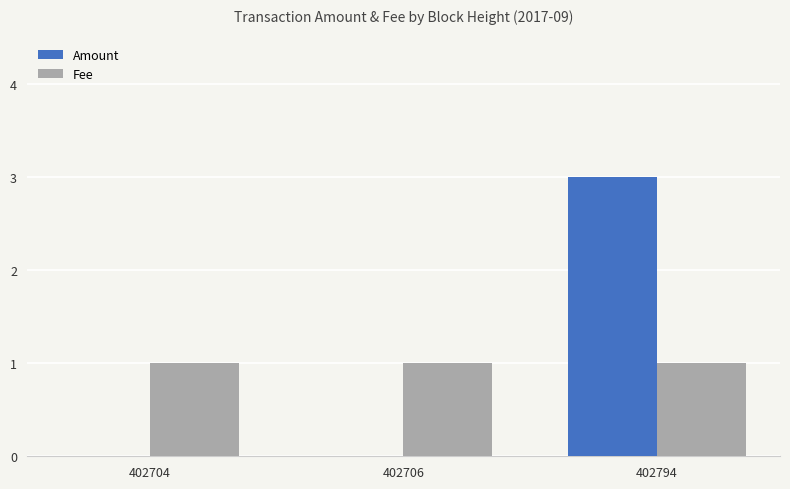

Are the bars grouped side by side (vs. stacked)?

Yes